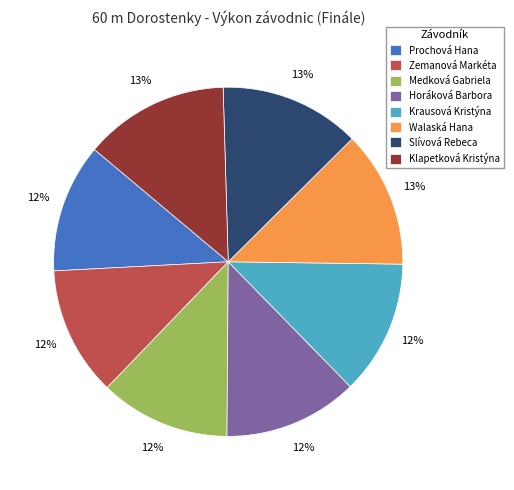

True or false: Medková Gabriela accounts for 12% of the total.

True